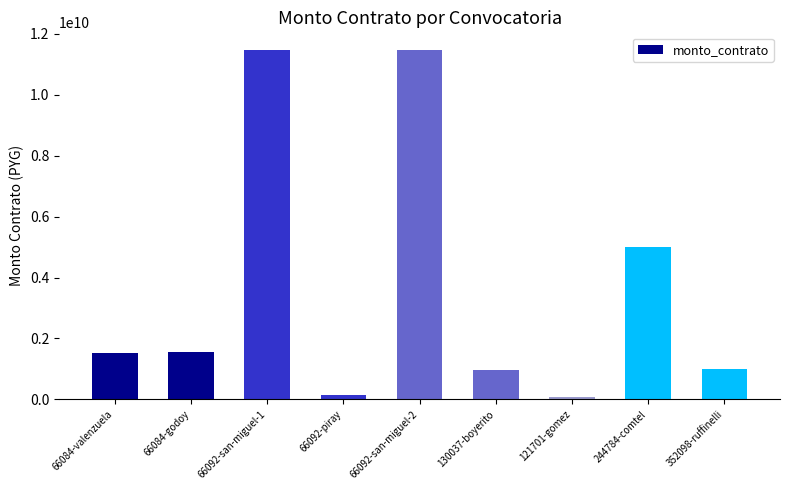

What is the change in value from 66092-piray to 352098-ruffinelli?

+853629900